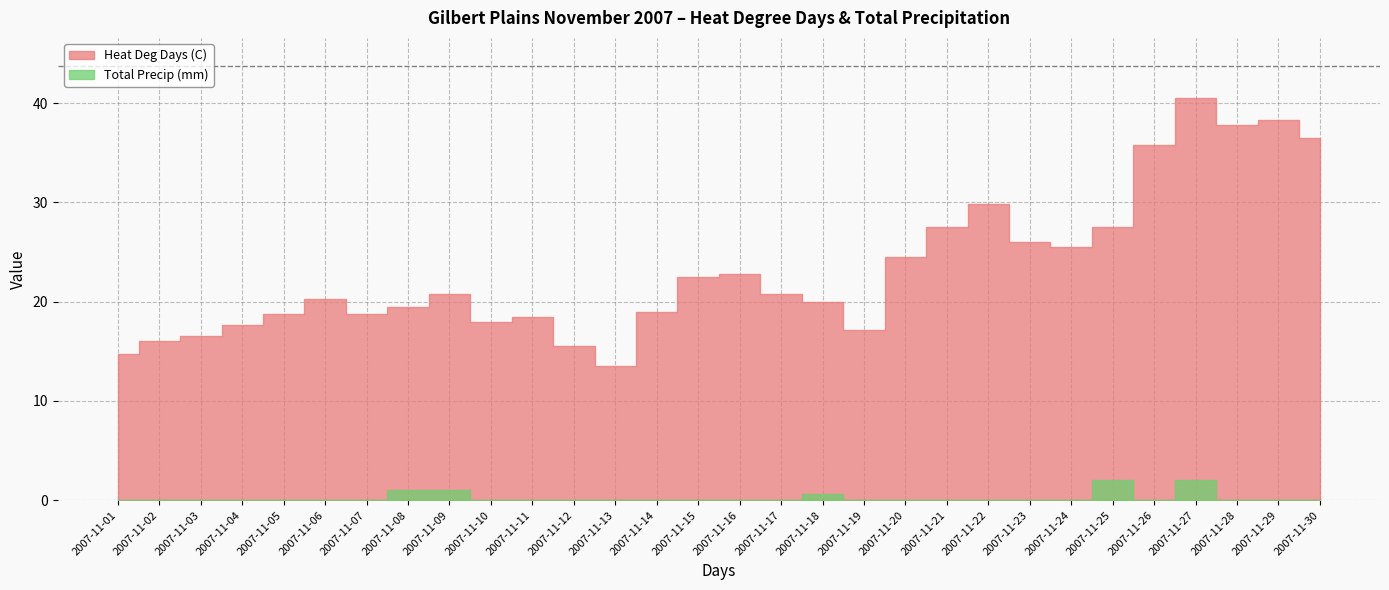

How many positive values does the Total Precip (mm) series have?

5